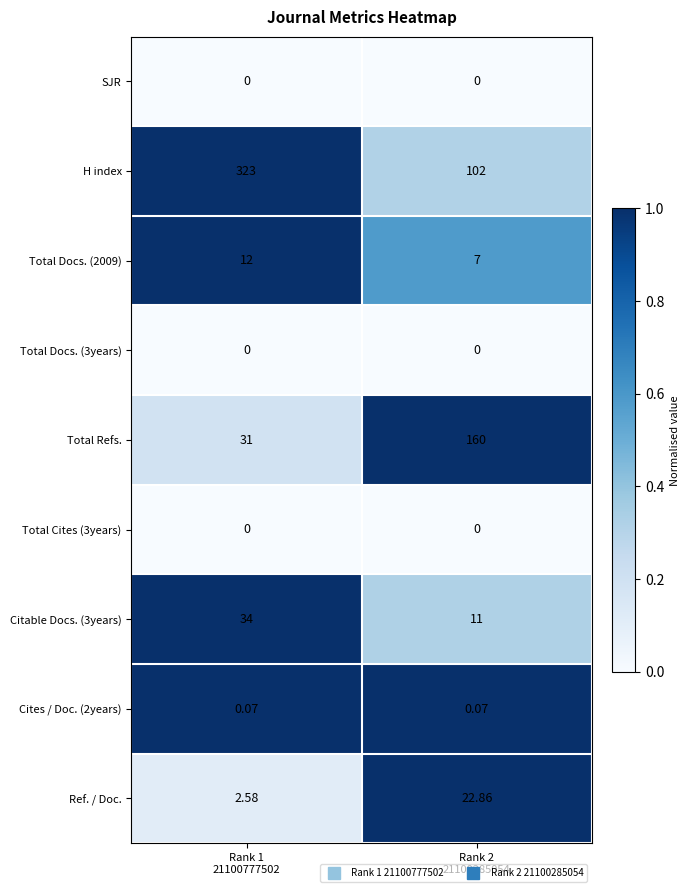

Between Rank 1
21100777502 and Rank 2
21100285054, which series saw the biggest shift?

H index